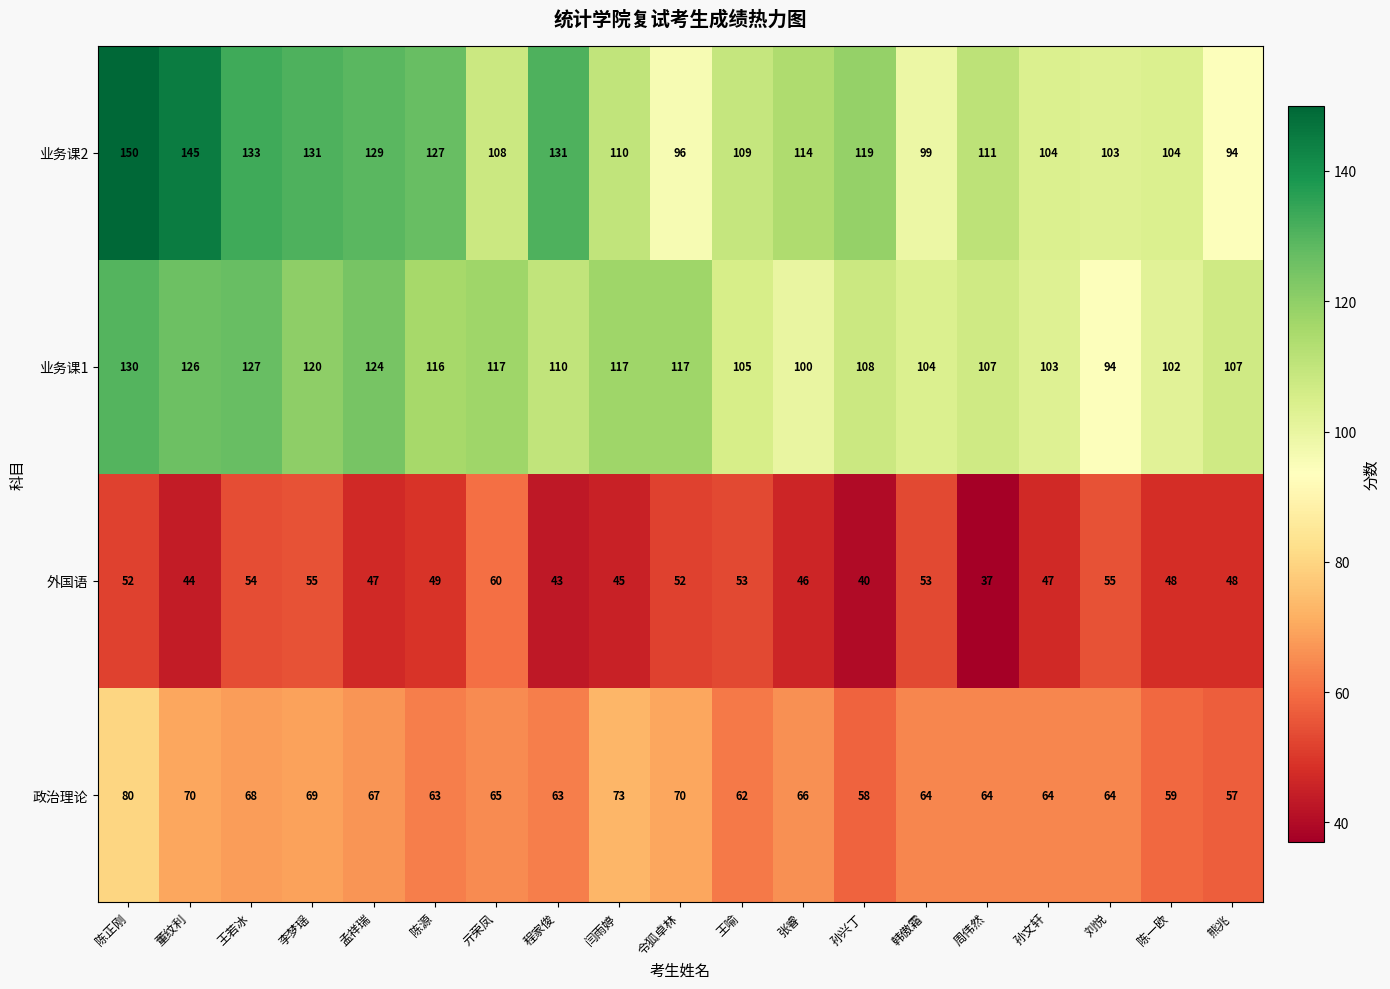

Rank the series at 令狐卓林 from highest to lowest value.

业务课1, 业务课2, 政治理论, 外国语